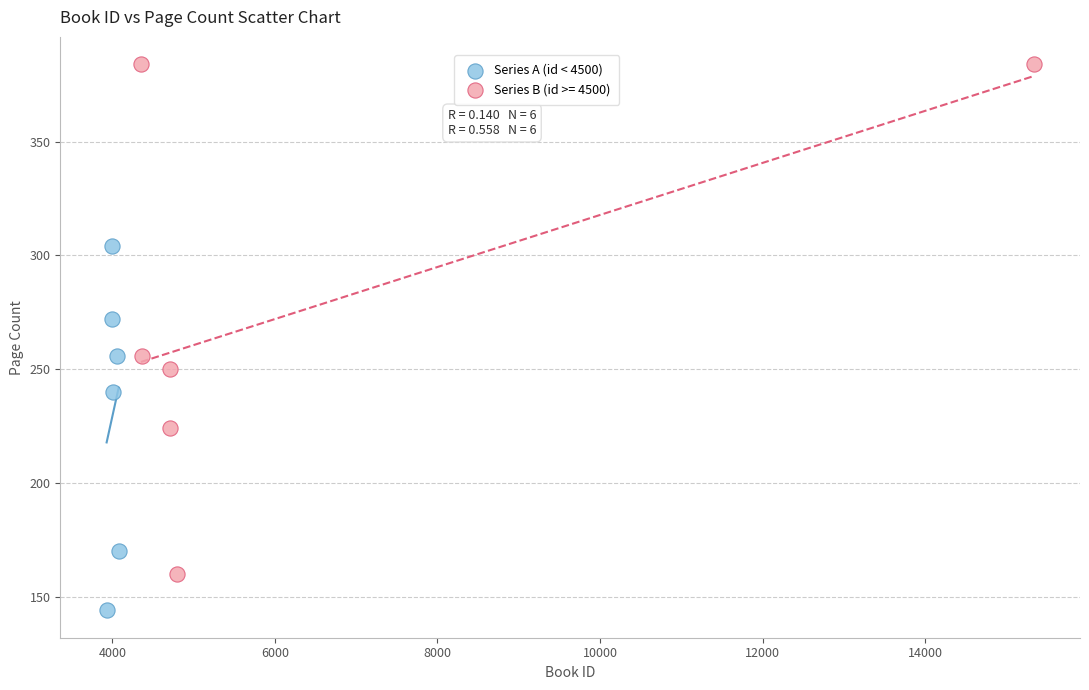

Which series has the largest Y range (max minus min)?

Series B (id >= 4500)